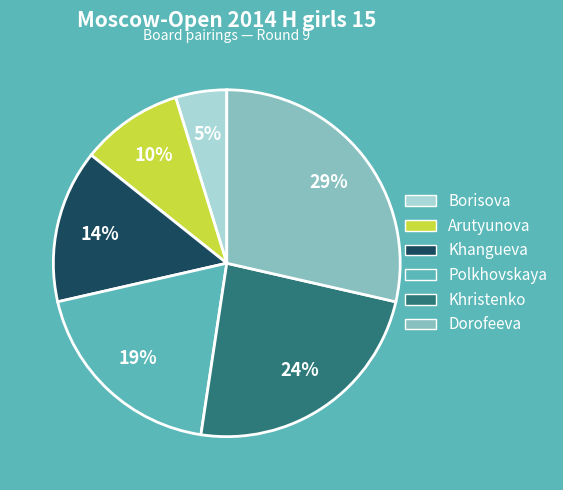

To the nearest percent, what is the difference between the largest and smallest slice percentages?

24%